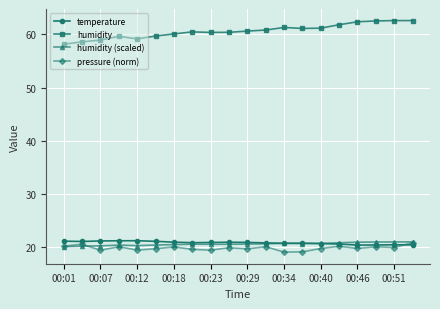

True or false: pressure (norm) and humidity cross at least once.

False